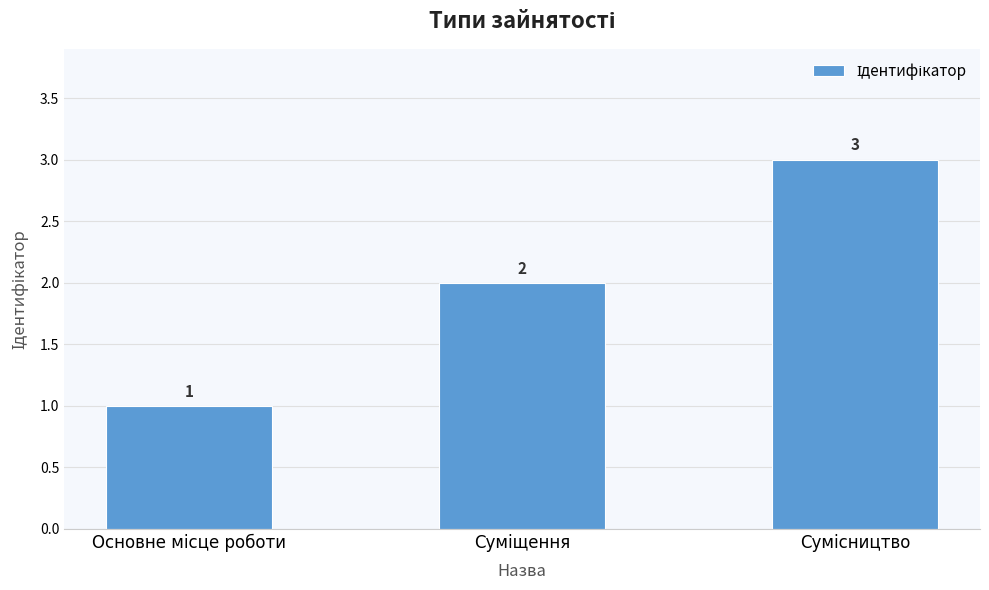

What is the sum of all values?

6